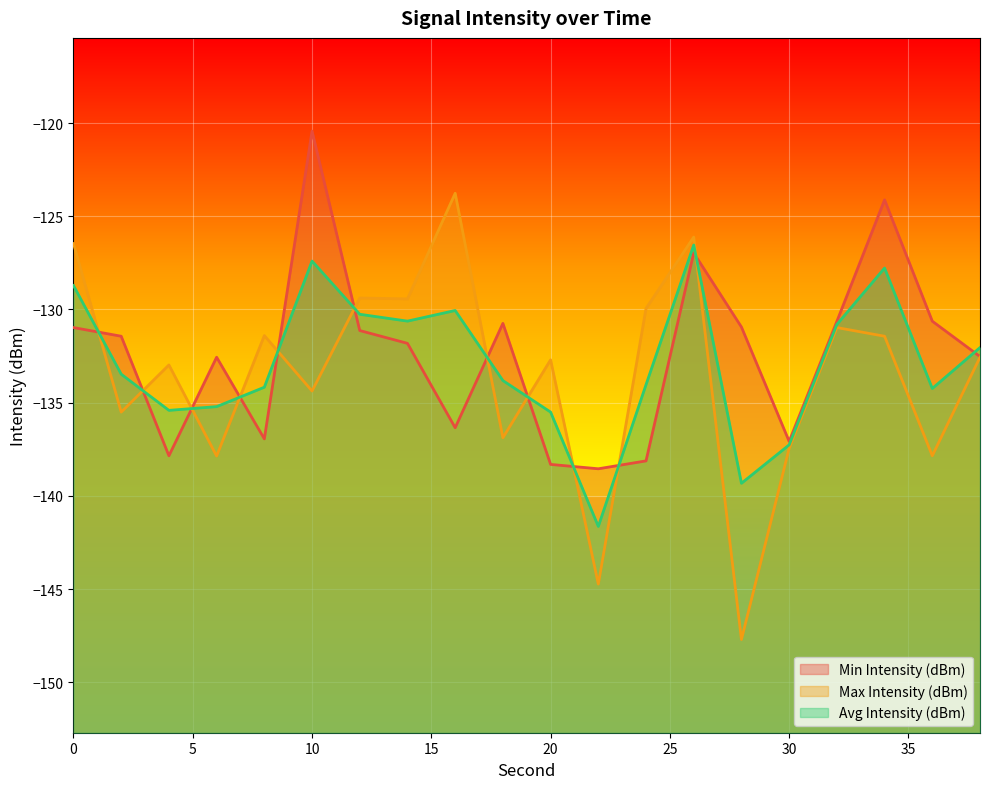

Read the Min Intensity (dBm) value at 6.

-132.6